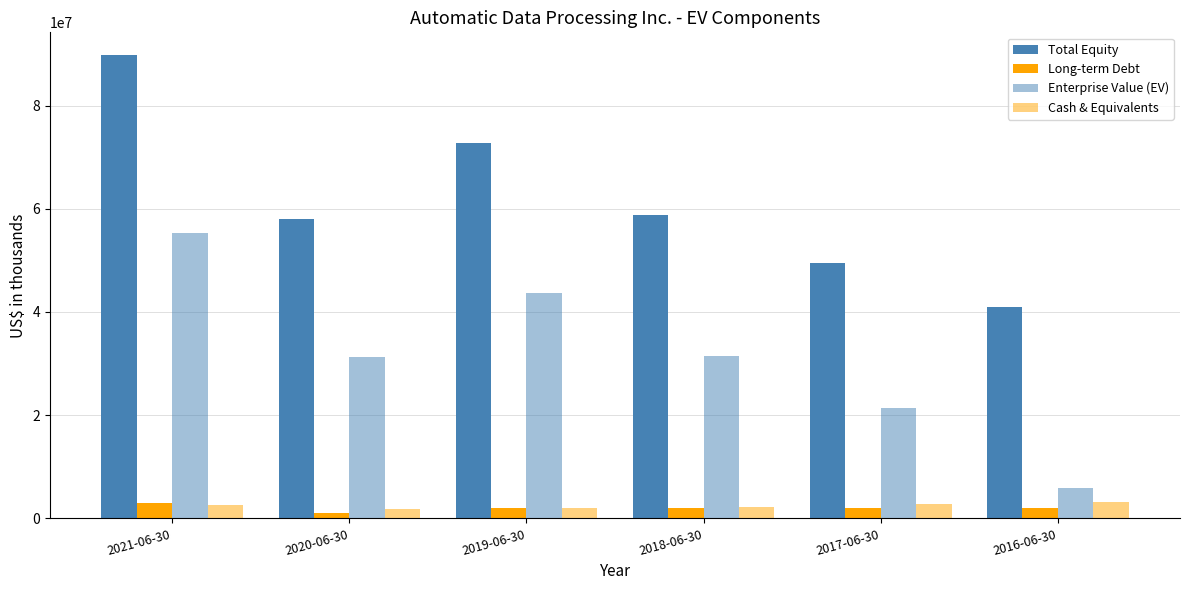

Reading left to right, what are all the values shown in this chart?

Total Equity: 2021-06-30=89693078	2020-06-30=57946438	2019-06-30=72785232	2018-06-30=58812610	2017-06-30=49498904	2016-06-30=40905387
Long-term Debt: 2021-06-30=2985000	2020-06-30=1002800	2019-06-30=2002200	2018-06-30=2002400	2017-06-30=2002400	2016-06-30=2007700
Enterprise Value (EV): 2021-06-30=55220578	2020-06-30=31348038	2019-06-30=43666032	2018-06-30=31507210	2017-06-30=21429404	2016-06-30=5880787
Cash & Equivalents: 2021-06-30=2575200	2020-06-30=1908500	2019-06-30=1949200	2018-06-30=2170000	2017-06-30=2780400	2016-06-30=3191100